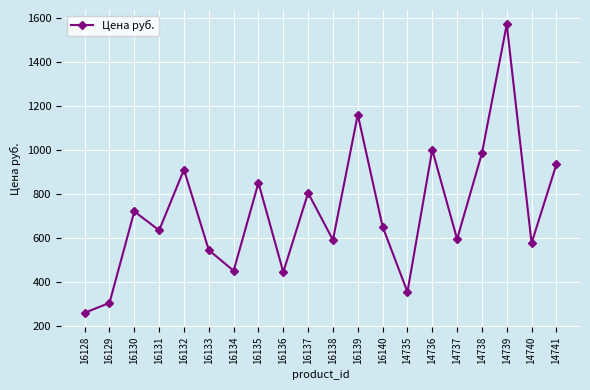

How many series are shown in this chart?

1